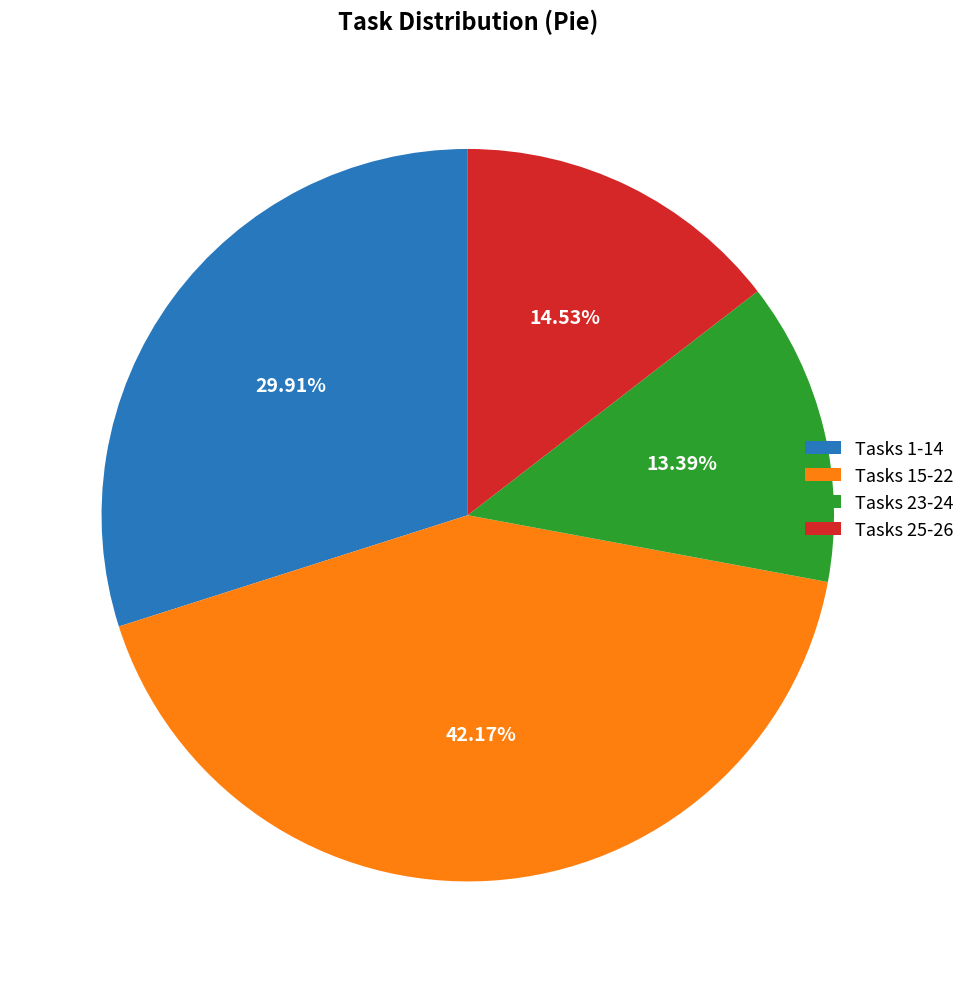

Between Tasks 1-14 and Tasks 25-26, which is larger?

Tasks 1-14